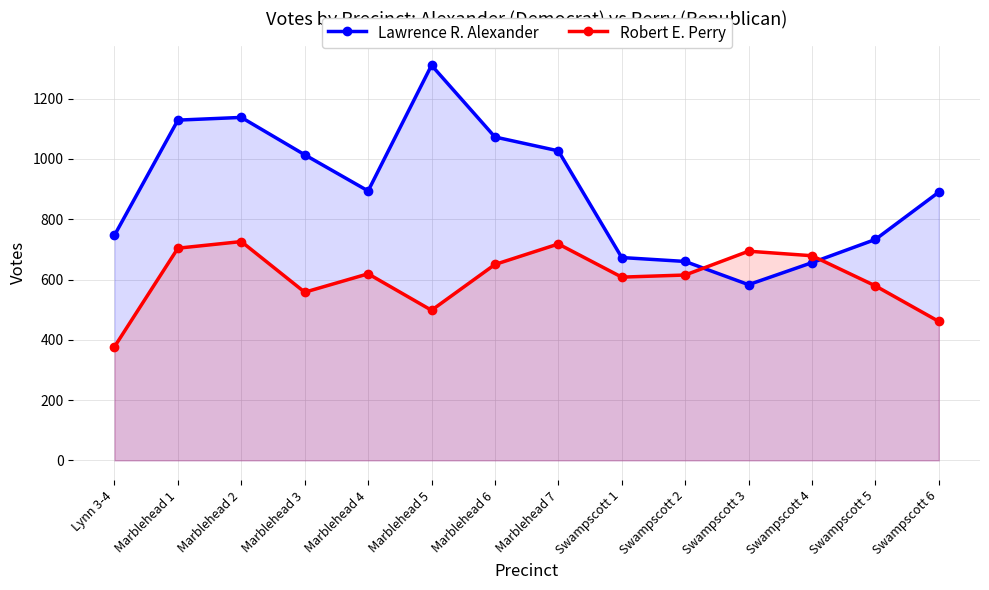

What is the label of the 14th point from the left?

Swampscott 6